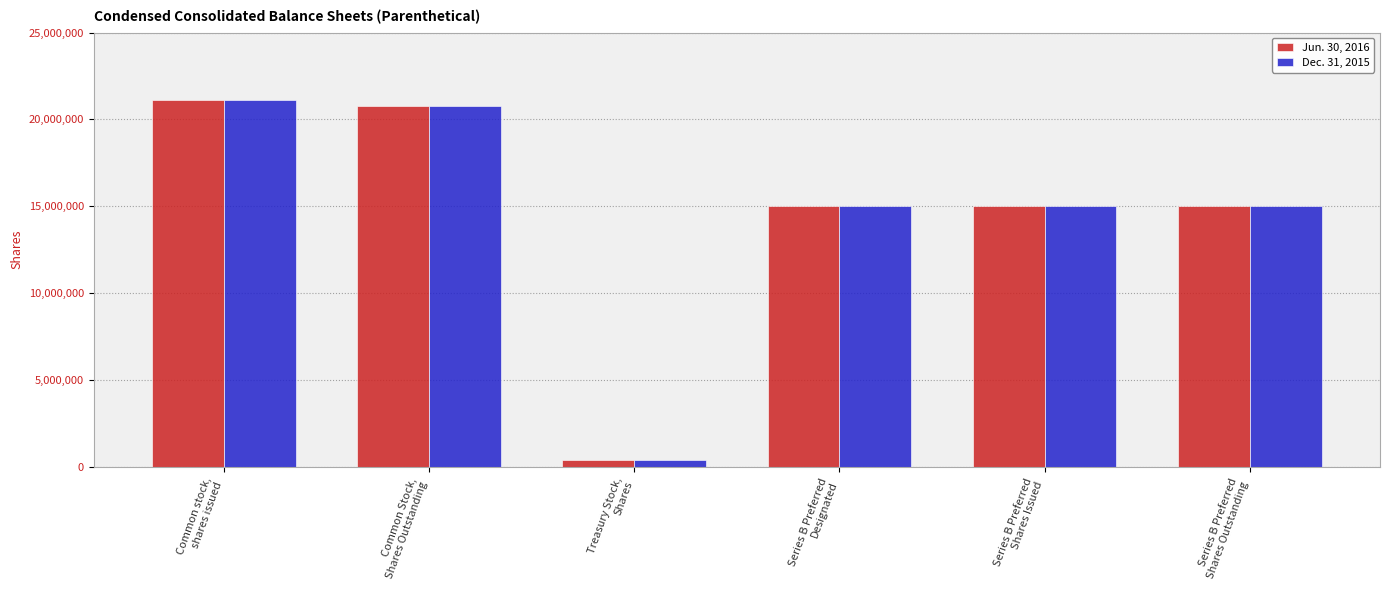

Reading left to right, list all the values displayed in this chart.

Jun. 30, 2016: Common stock,
shares issued=21134744	Common Stock,
Shares Outstanding=20741572	Treasury Stock,
Shares=393172	Series B Preferred
Designated=14999000	Series B Preferred
Shares Issued=14999000	Series B Preferred
Shares Outstanding=14999000
Dec. 31, 2015: Common stock,
shares issued=21134744	Common Stock,
Shares Outstanding=20741572	Treasury Stock,
Shares=393172	Series B Preferred
Designated=14999000	Series B Preferred
Shares Issued=14999000	Series B Preferred
Shares Outstanding=14999000